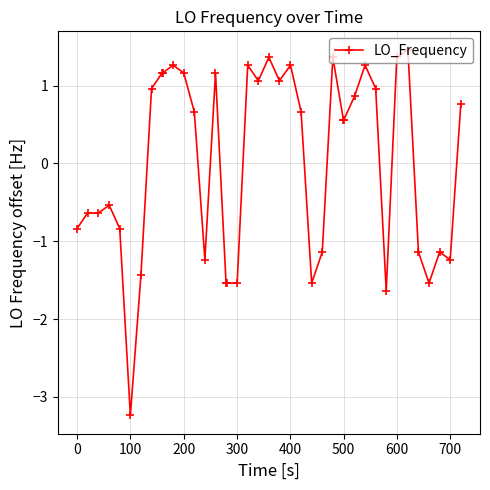

What is the difference between the second highest and second lowest values?

3.0